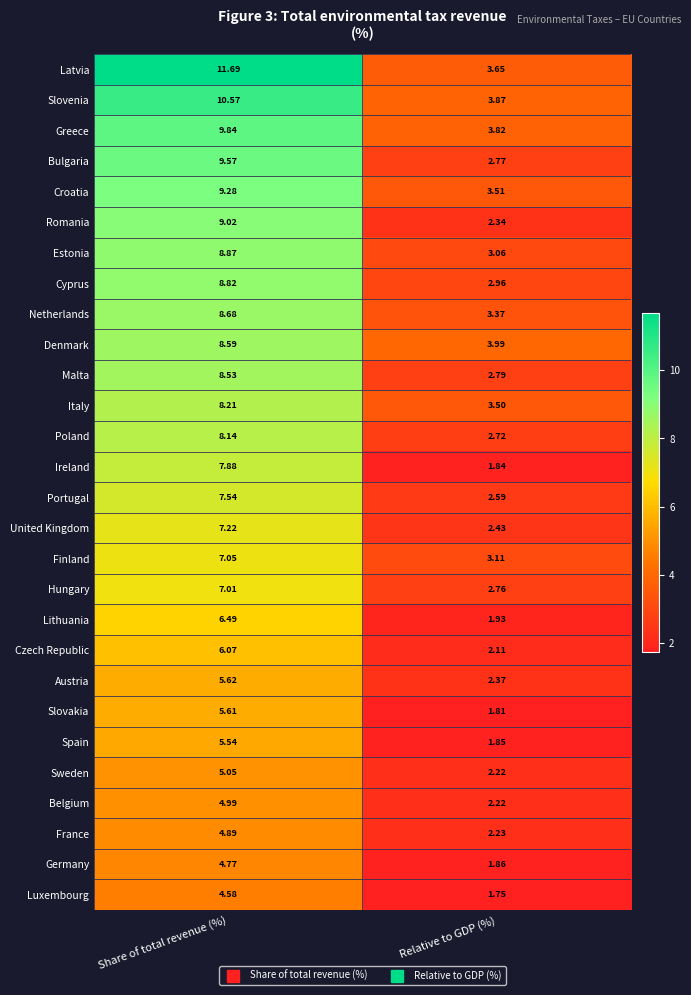

At which label does Estonia reach its peak?

Share of total revenue (%)